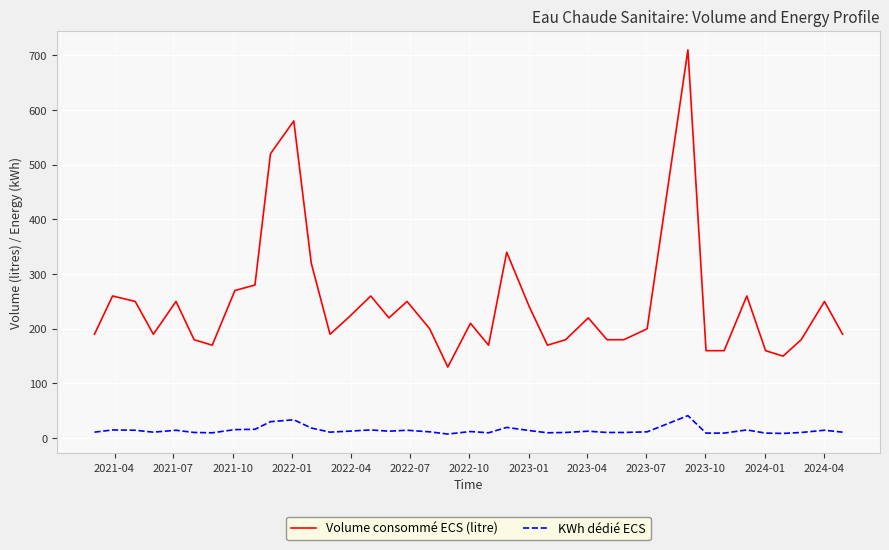

List the series in order of their overall mean, lowest first.

KWh dédié ECS, Volume consommé ECS (litre)